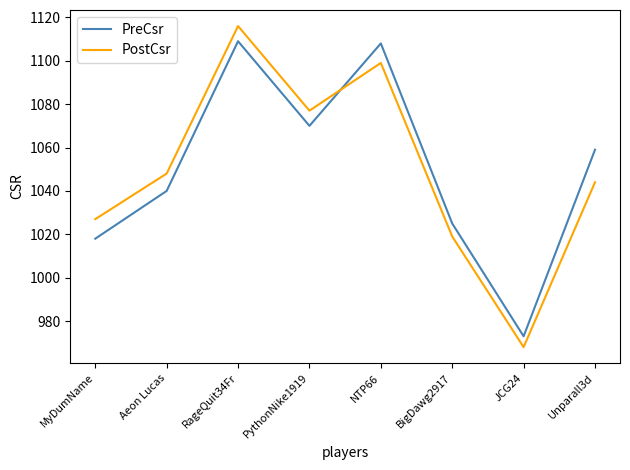

What is the total value across all series at JCG24?

1941